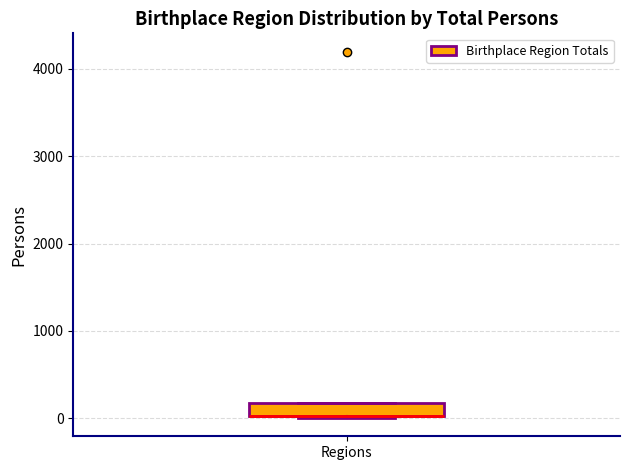

Where is the lower edge of the box for Regions on the y-axis? The values are not printed on the chart, so give them approximately, as read against the axis.

0